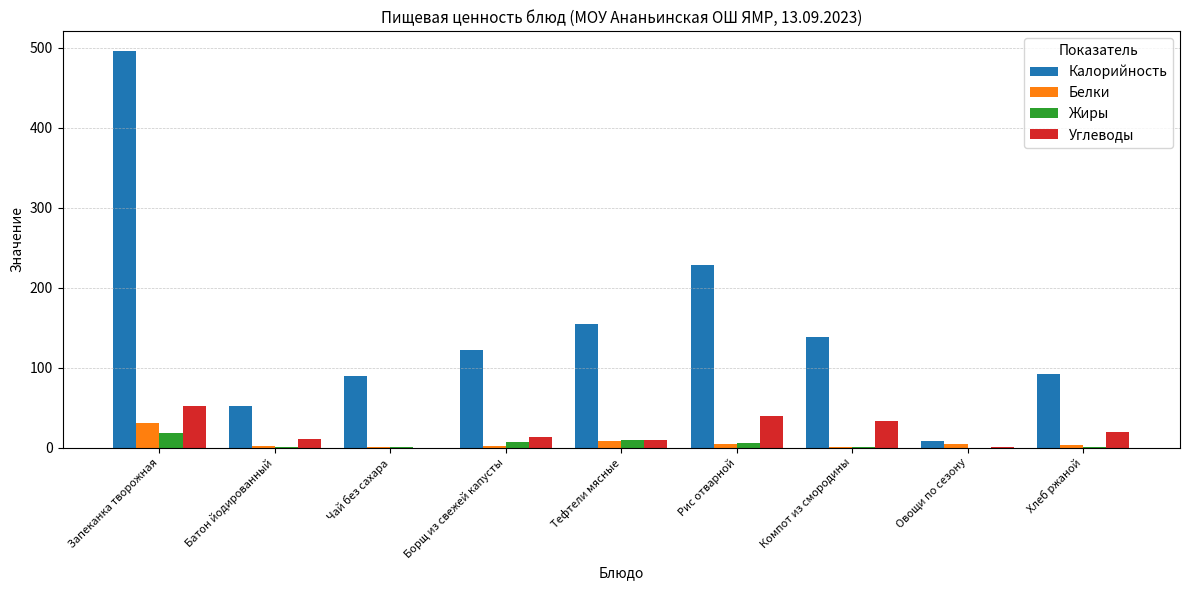

Are the bars grouped side by side (vs. stacked)?

Yes